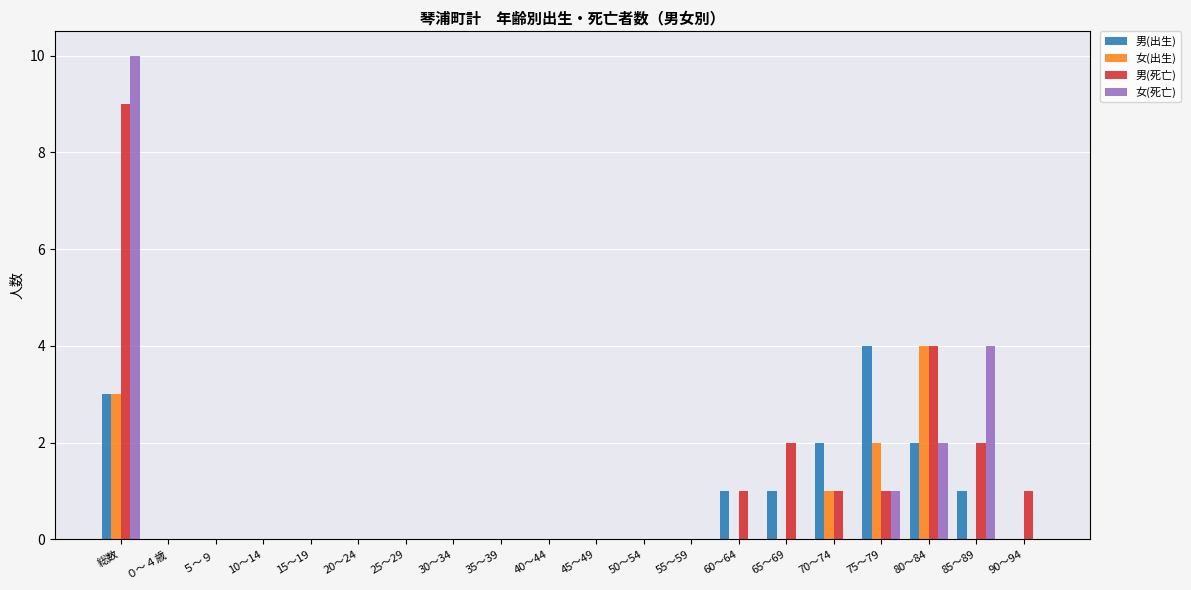

At which category is the sum across all series the highest?

総数